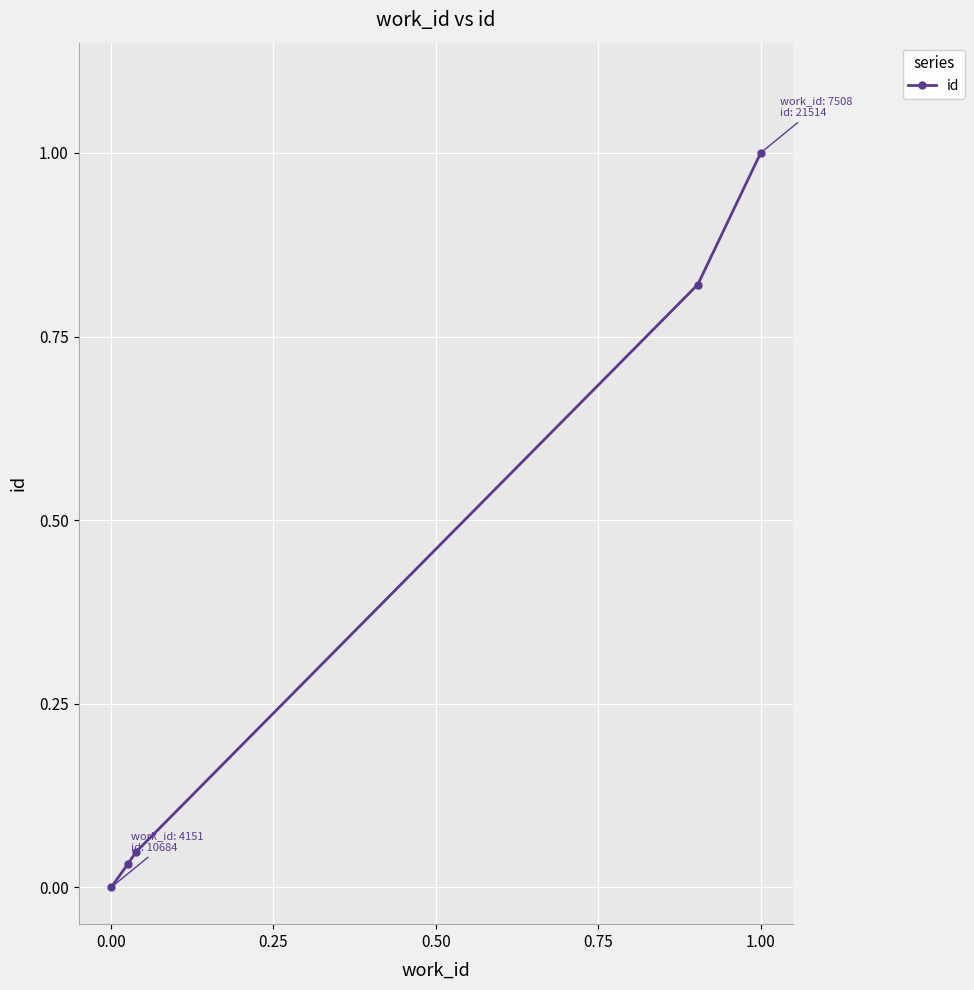

What is the difference between the maximum and second lowest values?

1.0